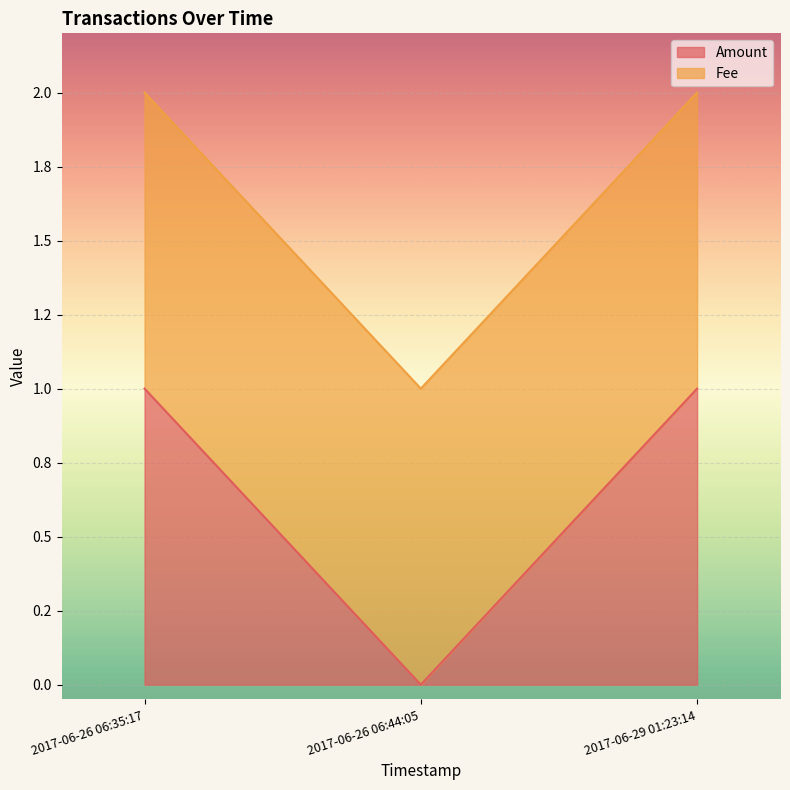

What is the difference between the maximum and minimum values?

1